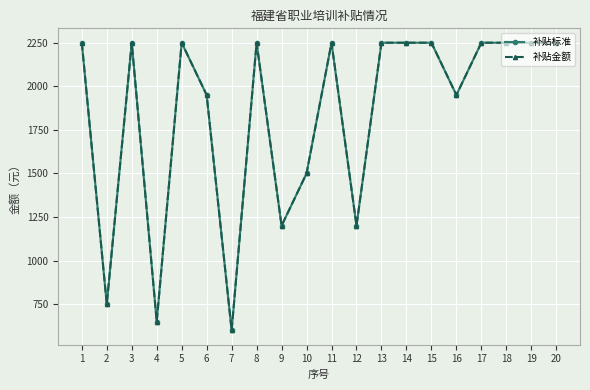

Reading left to right, extract all data points from this chart.

补贴标准: 1=2250	2=750	3=2250	4=650	5=2250	6=1950	7=600	8=2250	9=1200	10=1500	11=2250	12=1200	13=2250	14=2250	15=2250	16=1950	17=2250	18=2250	19=2250	20=2250
补贴金额: 1=2250	2=750	3=2250	4=650	5=2250	6=1950	7=600	8=2250	9=1200	10=1500	11=2250	12=1200	13=2250	14=2250	15=2250	16=1950	17=2250	18=2250	19=2250	20=2250